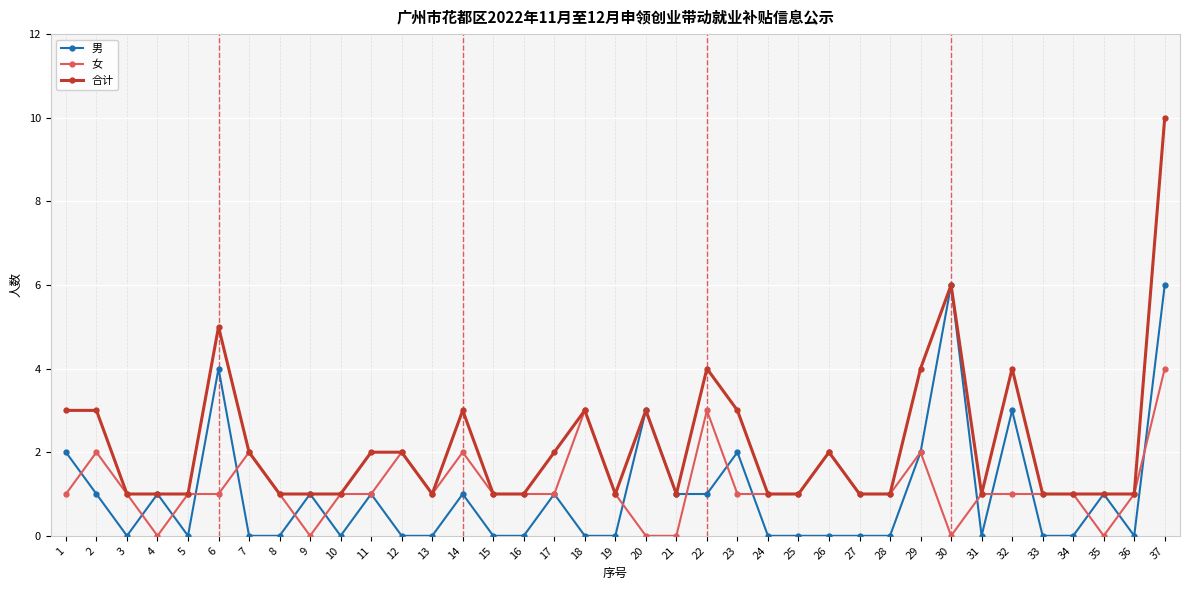

Rank the series by their maximum value, from lowest to highest.

女, 男, 合计